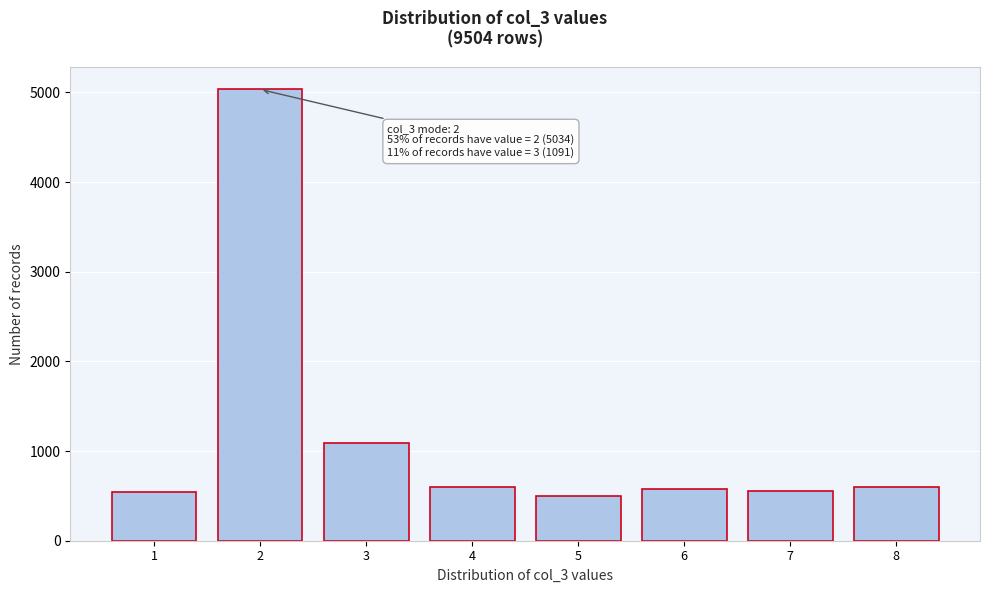

What is the minimum value shown in the chart?

502